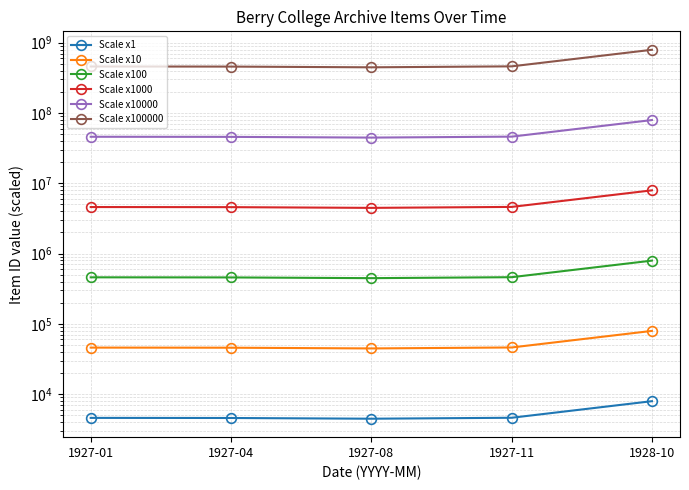

True or false: Scale x1000 and Scale x10 intersect in this chart.

False